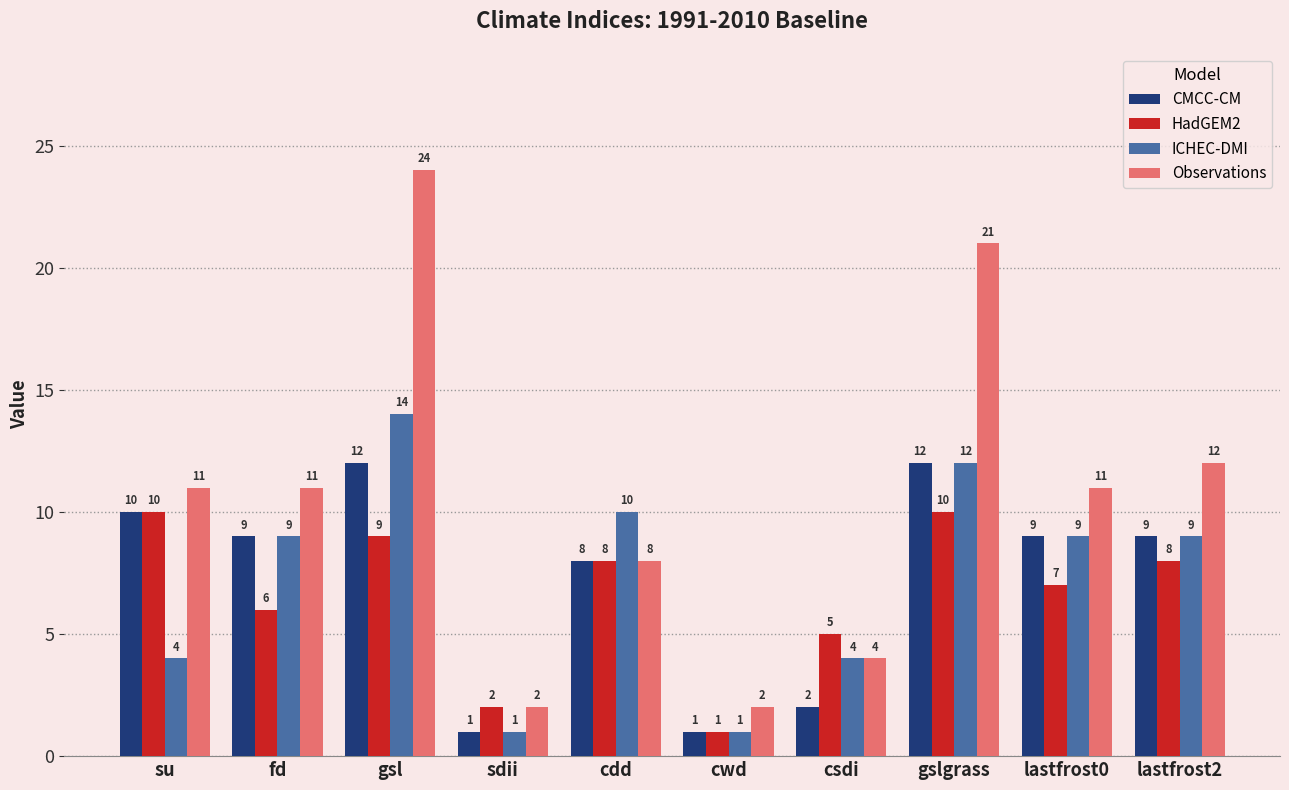

What are all the series names shown in the legend?

CMCC-CM, HadGEM2, ICHEC-DMI, Observations